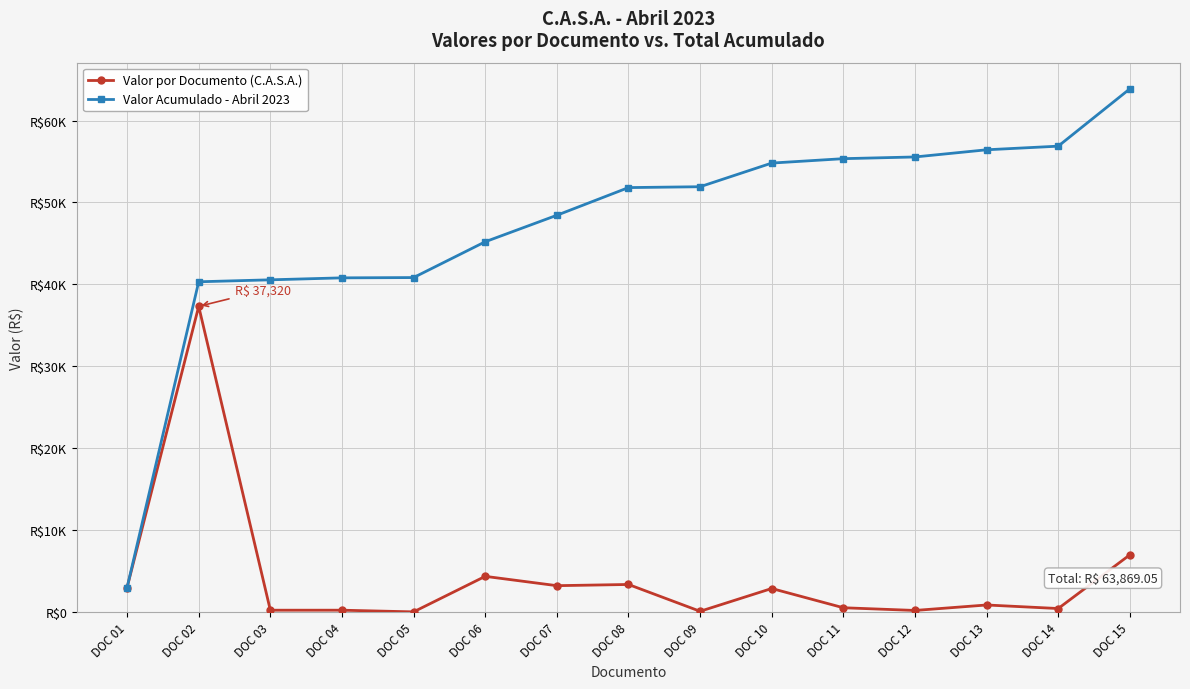

True or false: Valor Acumulado - Abril 2023 and Valor por Documento (C.A.S.A.) intersect in this chart.

False